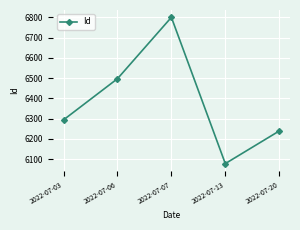

Between 2022-07-06 and 2022-07-20, which is larger?

2022-07-06